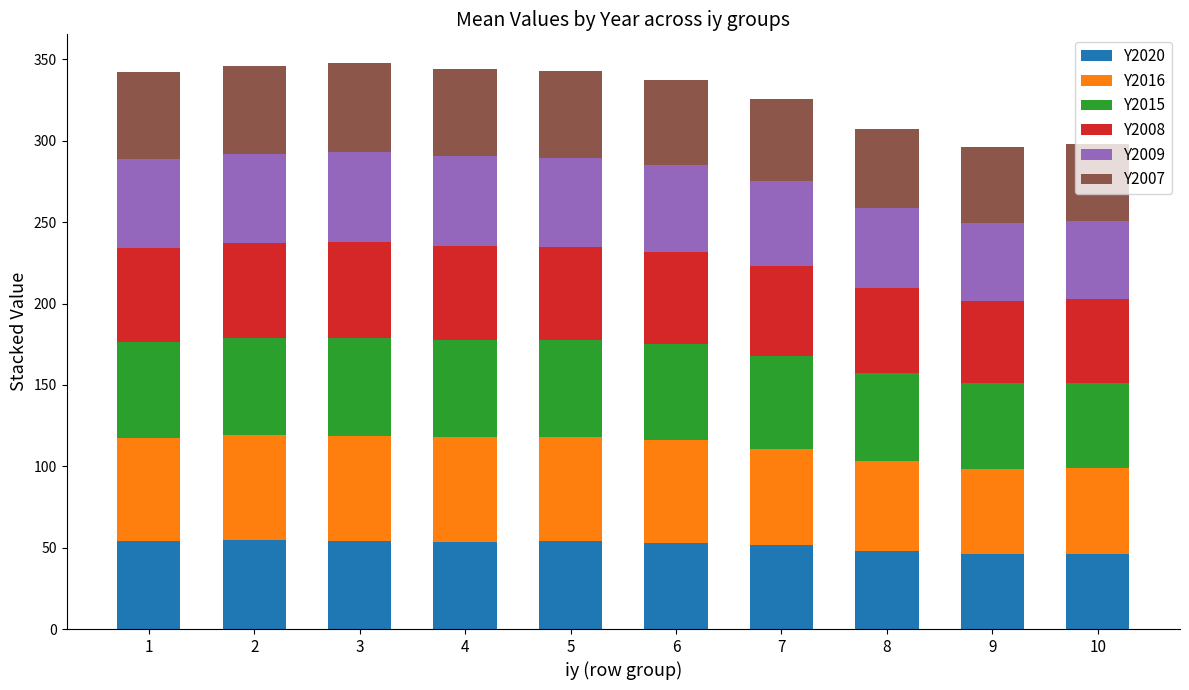

What is the minimum value for Y2020?

46.0